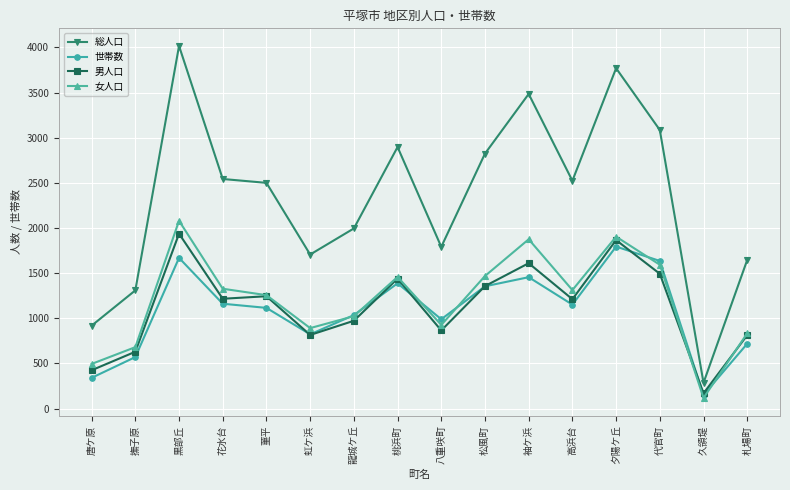

True or false: 女人口 has a value of 1468 at 松風町.

True